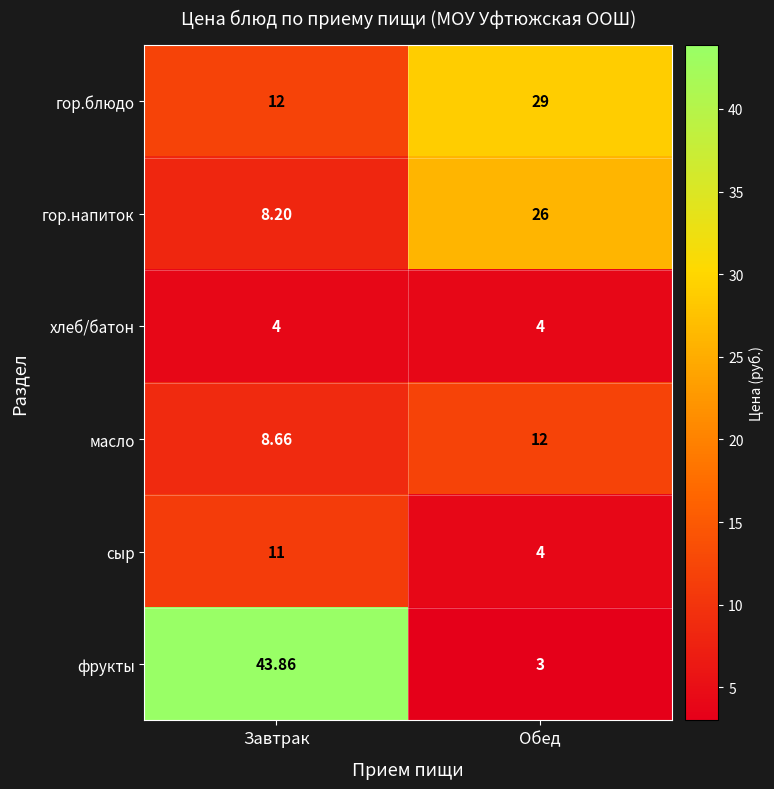

Which label corresponds to the largest value in the chart?

Завтрак